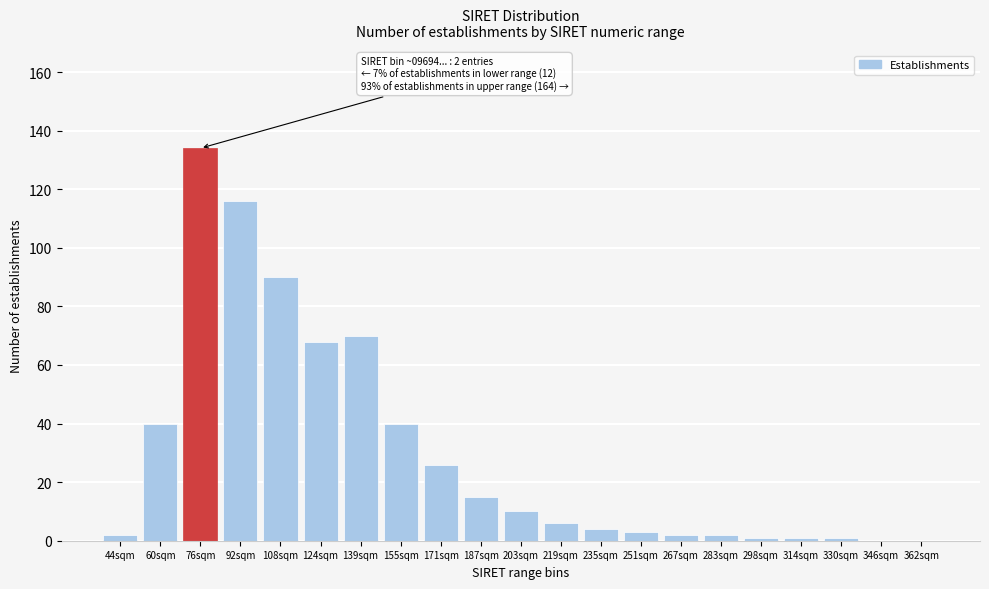

Reading left to right, list all the values displayed in this chart.

44sqm=2	60sqm=40	76sqm=134	92sqm=116	108sqm=90	124sqm=68	139sqm=70	155sqm=40	171sqm=26	187sqm=15	203sqm=10	219sqm=6	235sqm=4	251sqm=3	267sqm=2	283sqm=2	298sqm=1	314sqm=1	330sqm=1	346sqm=0	362sqm=0